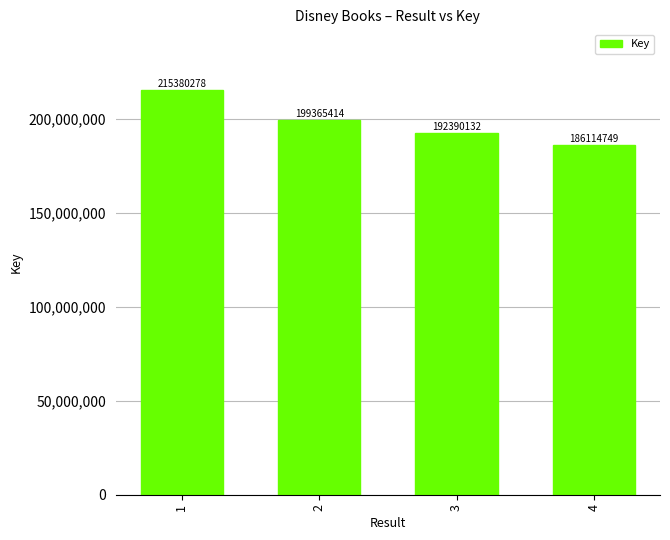

What is the greatest value displayed?

215380278